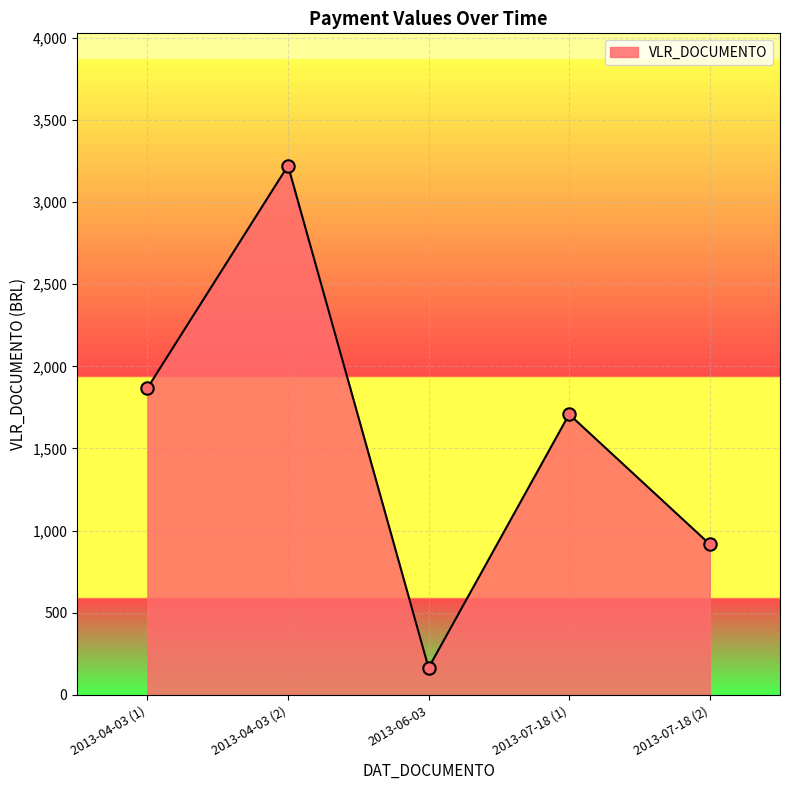

Which has a higher value, 2013-04-03 or 2013-04-03?

2013-04-03